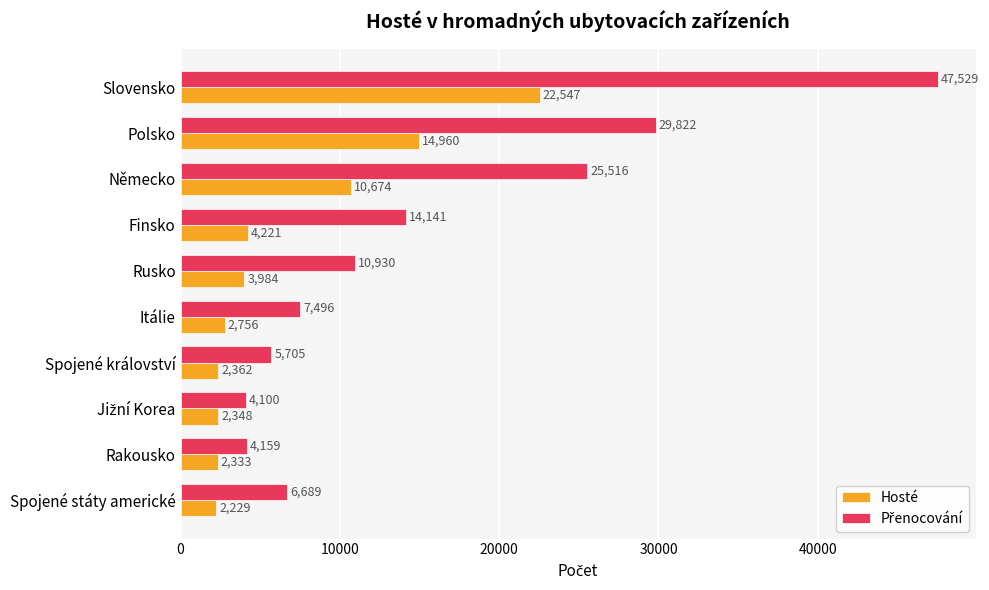

What is the difference between the maximum and minimum values in the Hosté series?

20318